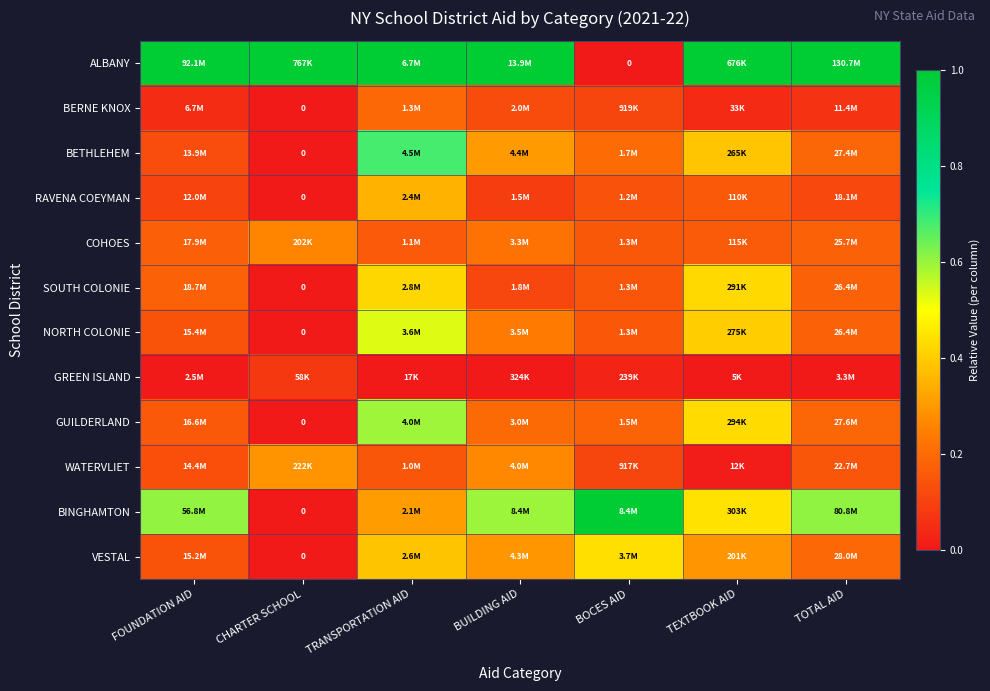

At which label is ALBANY closest to 0?

BOCES AID